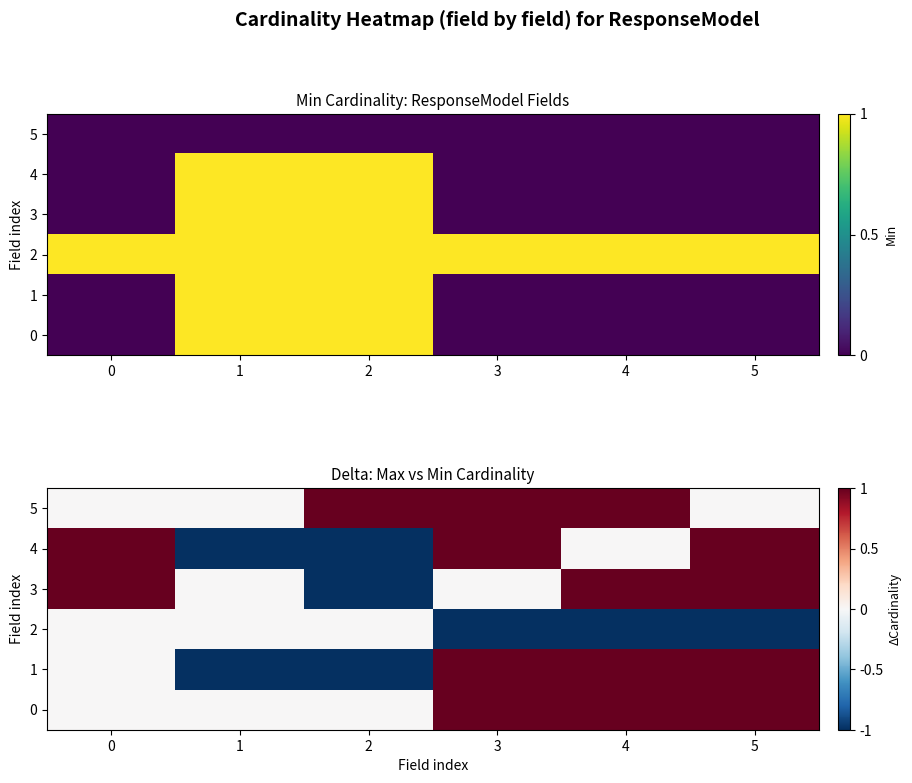

Read the 4 value at 2.

-1